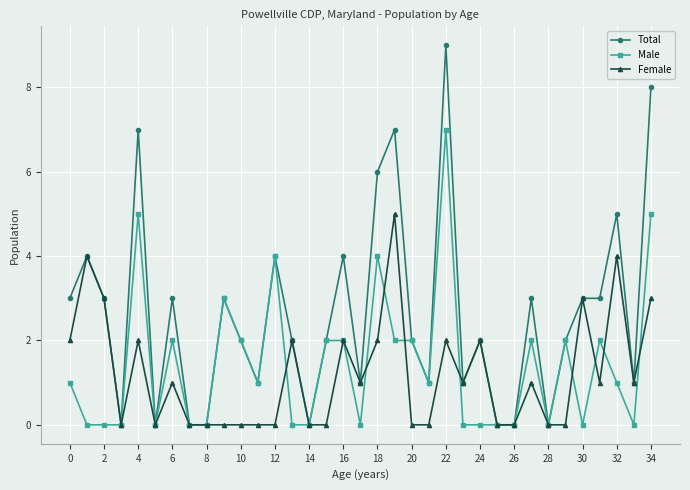

What is the greatest value displayed?

9